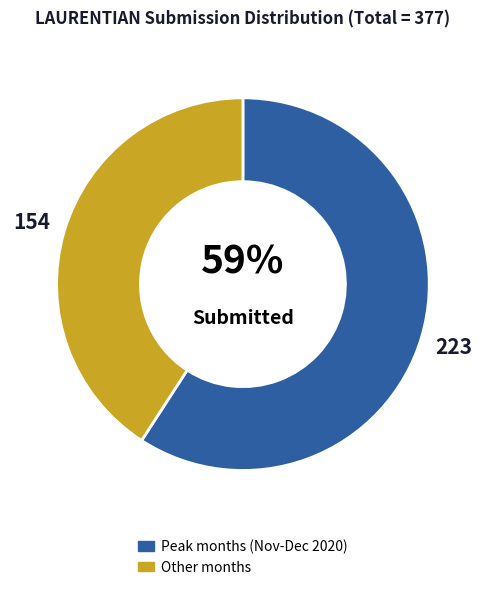

To the nearest percent, what is the average slice percentage?

50%